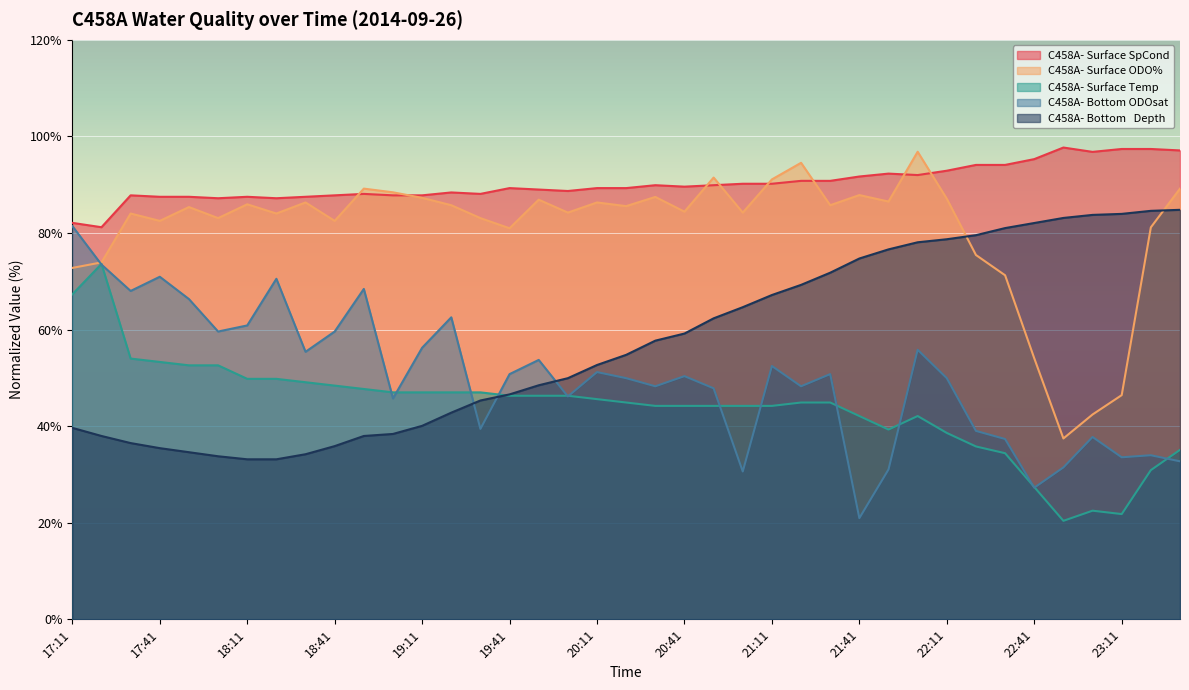

Rank the series at 17:41 from highest to lowest value.

C458A- Surface SpCond, C458A- Surface ODO%, C458A- Bottom ODOsat, C458A- Surface Temp, C458A- Bottom   Depth